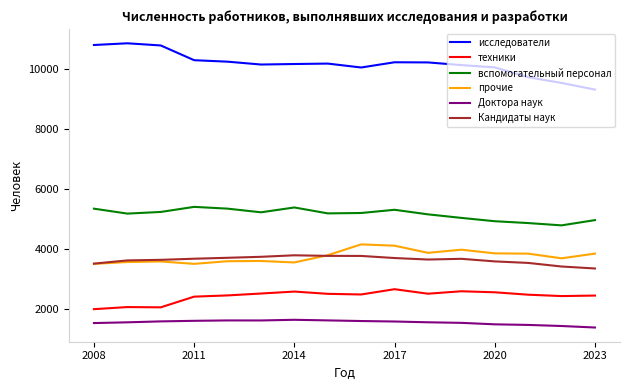

Which series has the widest spread of values?

исследователи